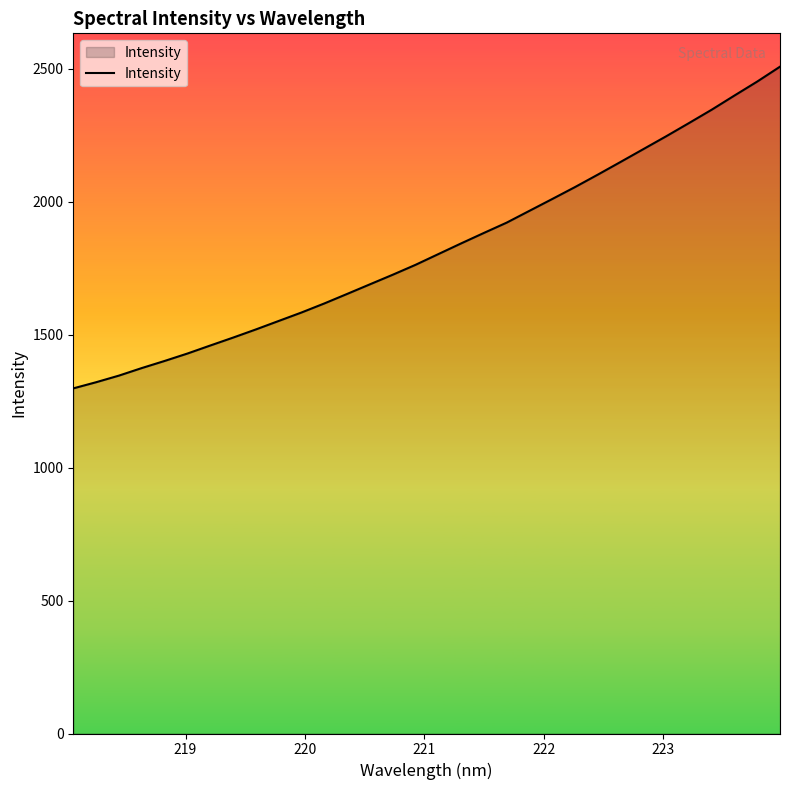

What is the difference between the maximum and minimum values?

1209.5